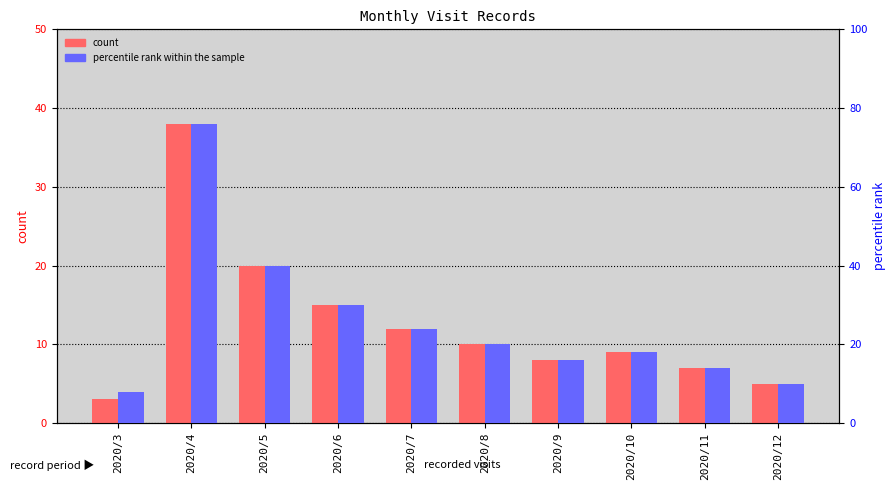

What are all the series names shown in the legend?

count, percentile rank within the sample